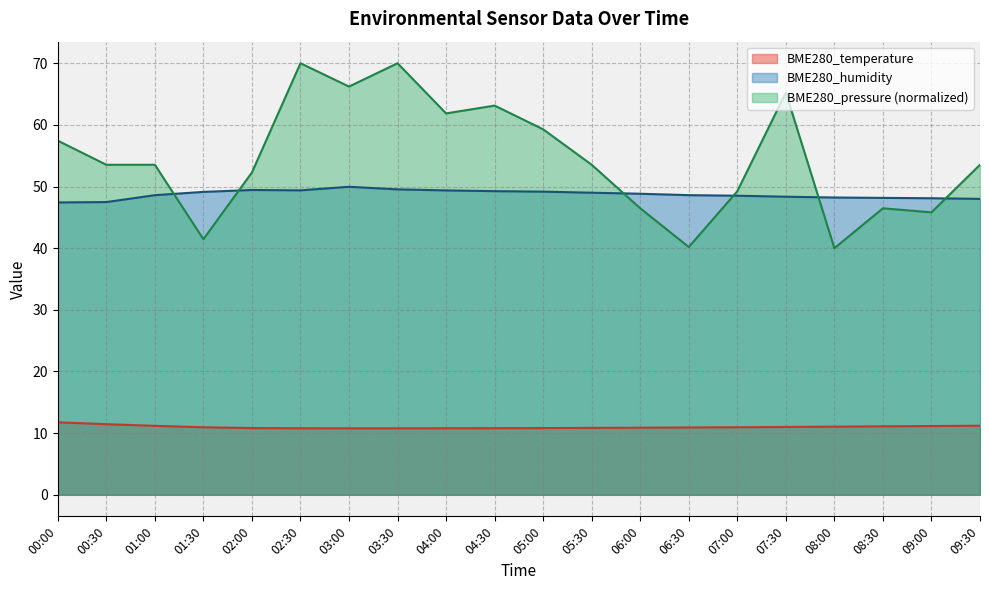

The value of BME280_temperature at 06:30 is 10.9. True or false?

True